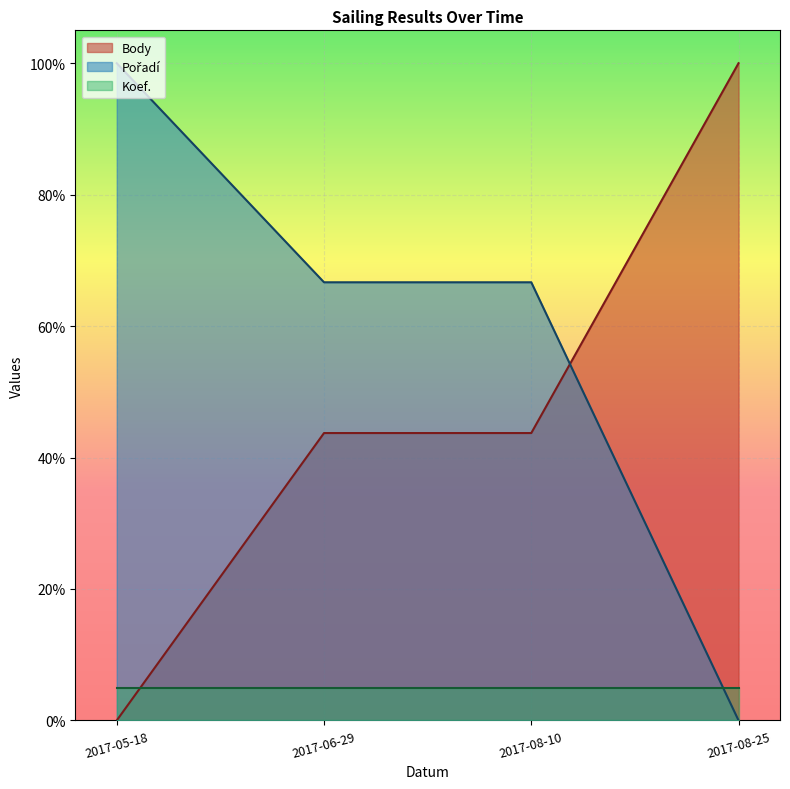

Rank the categories by Pořadí value from highest to lowest.

2017-05-18, 2017-06-29, 2017-08-10, 2017-08-25